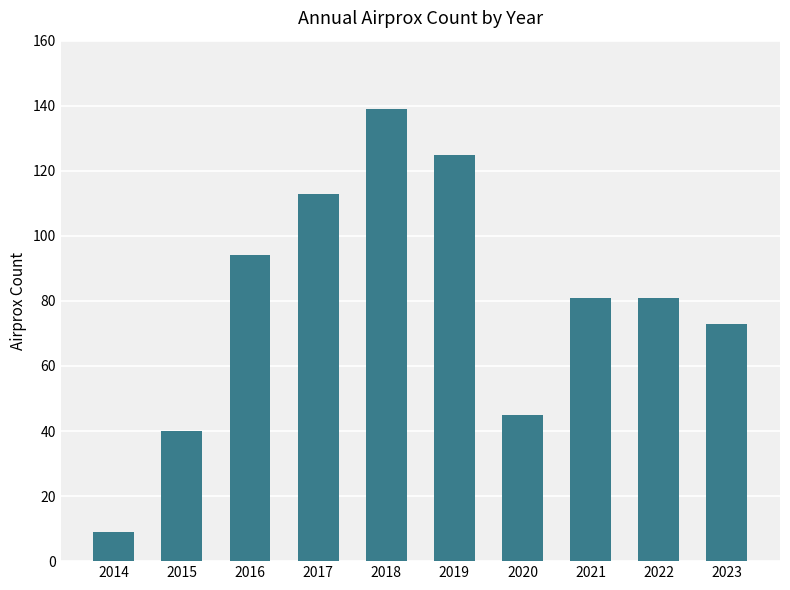

Reading right to left, extract all data points from this chart.

73	81	81	45	125	139	113	94	40	9